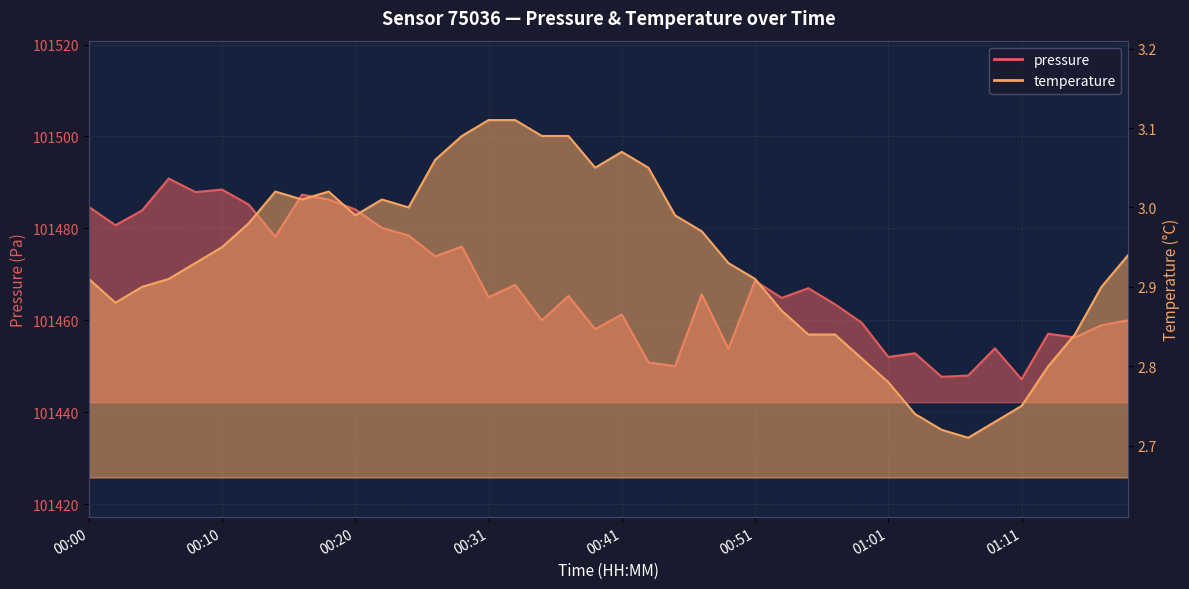

What is the average value of the pressure series?

101467.5